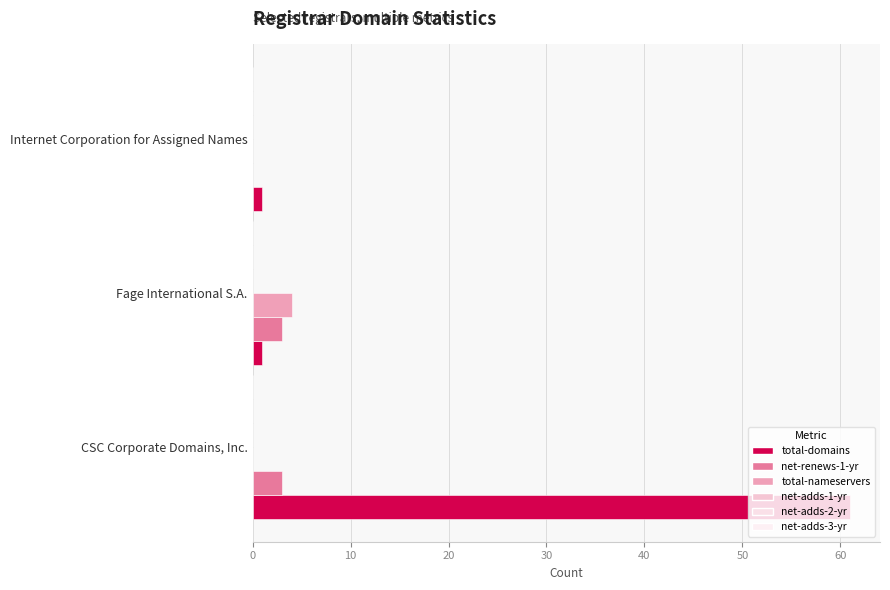

Reading left to right, what are all the values shown in this chart?

total-domains: 61.0	1.0	1.0
net-renews-1-yr: 3.0	3.0	0.0
total-nameservers: 0.0	4.0	0.0
net-adds-1-yr: 0.1	0.1	0.1
net-adds-2-yr: 0.1	0.1	0.1
net-adds-3-yr: 0.1	0.1	0.1